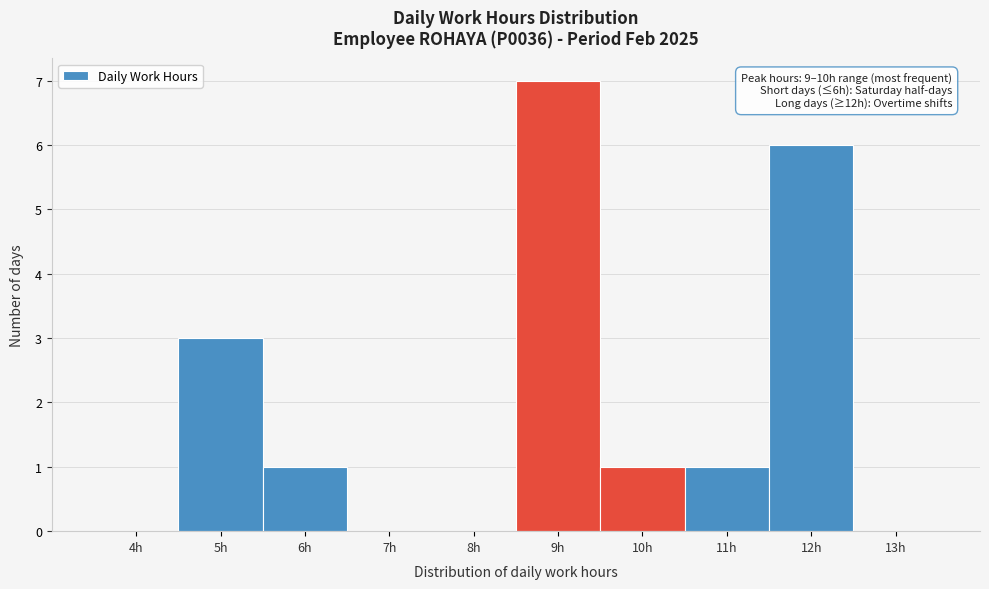

Reading right to left, list all the values displayed in this chart.

13h=0	12h=6	11h=1	10h=1	9h=7	8h=0	7h=0	6h=1	5h=3	4h=0